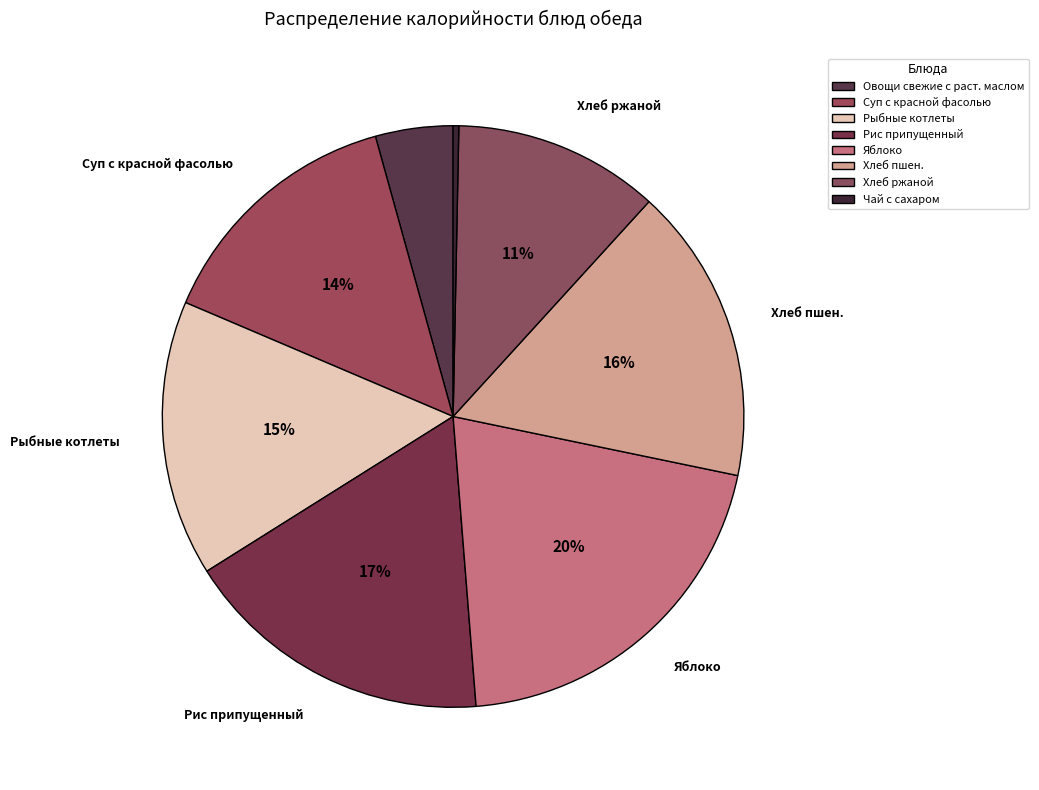

Count the number of slices in the pie.

8